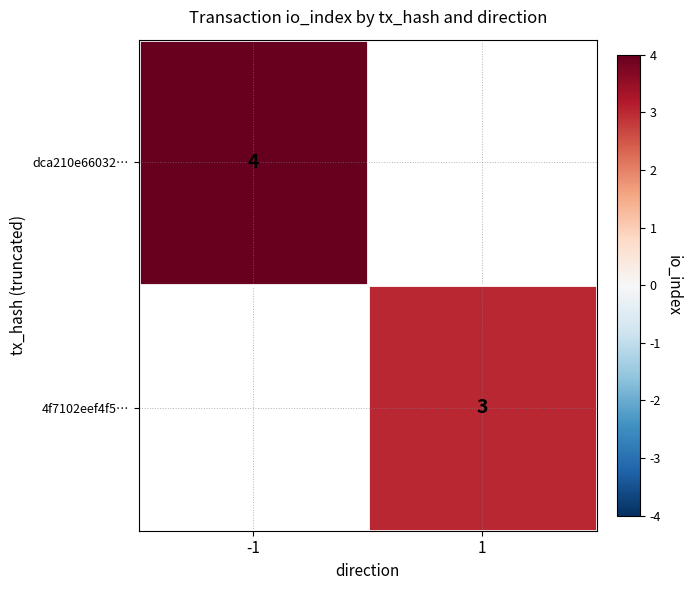

True or false: dca210e66032… has a value of 7.1 at -1.

False